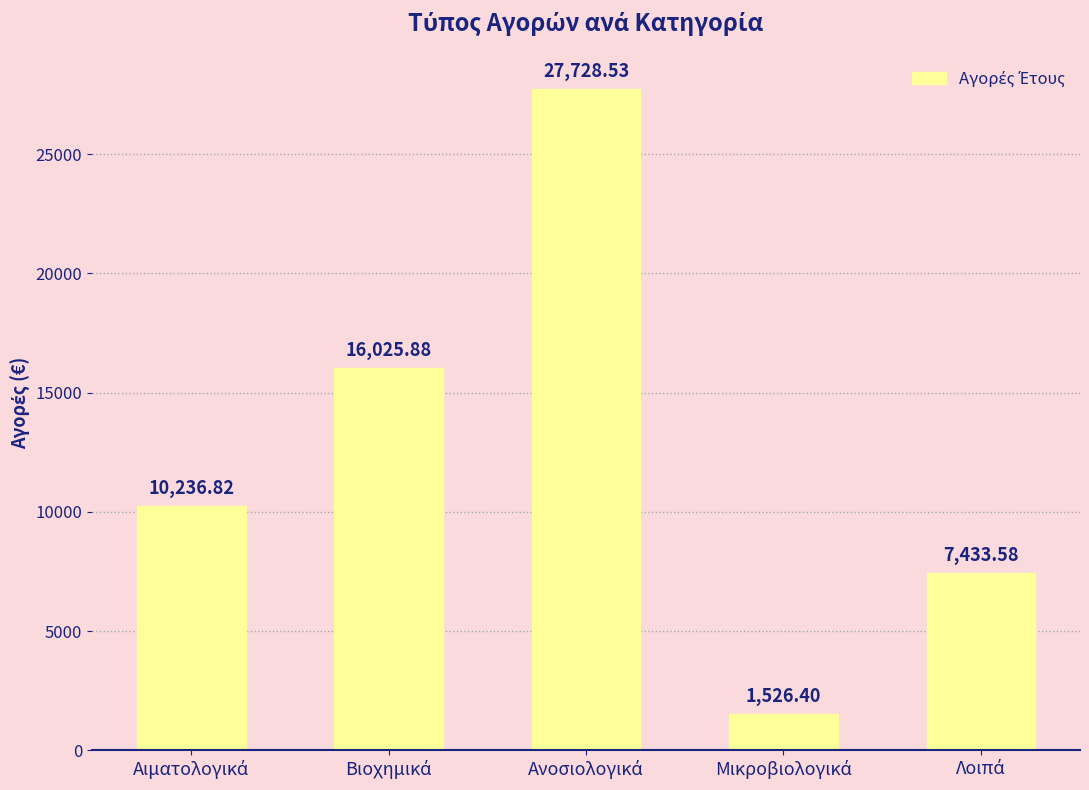

What is the sum of all values?

62951.2